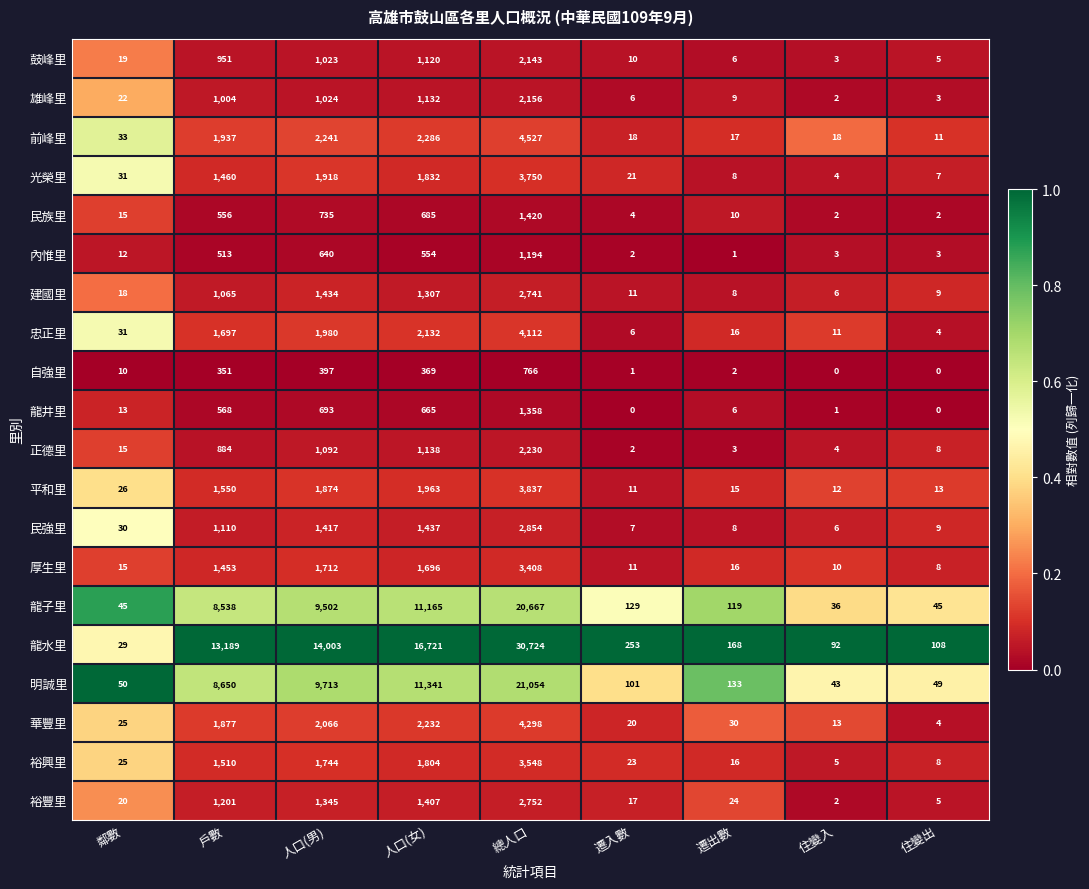

What is the minimum value for 龍子里?

36